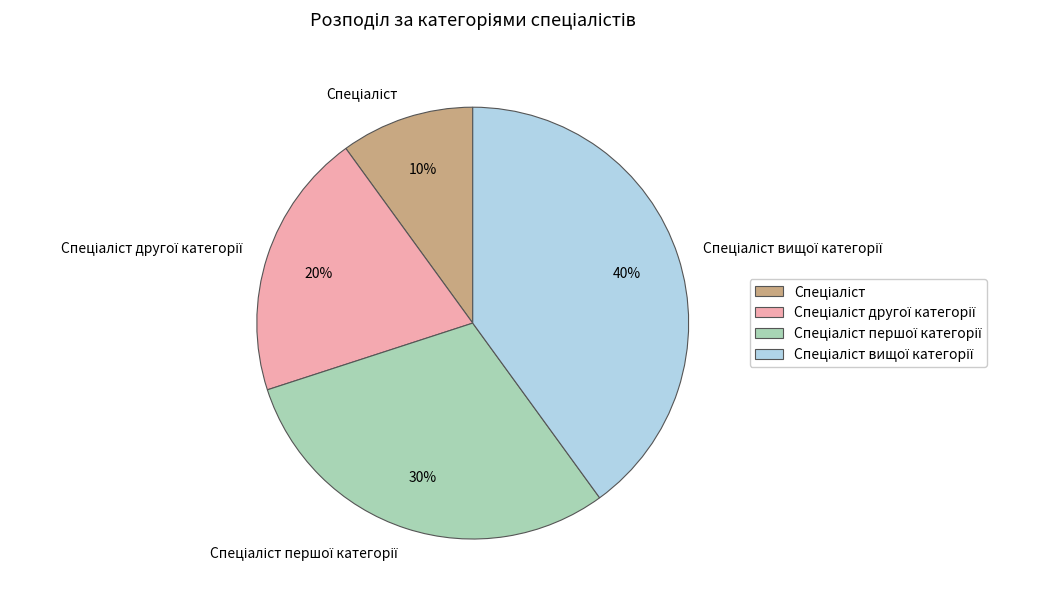

Does any single category account for the majority?

No